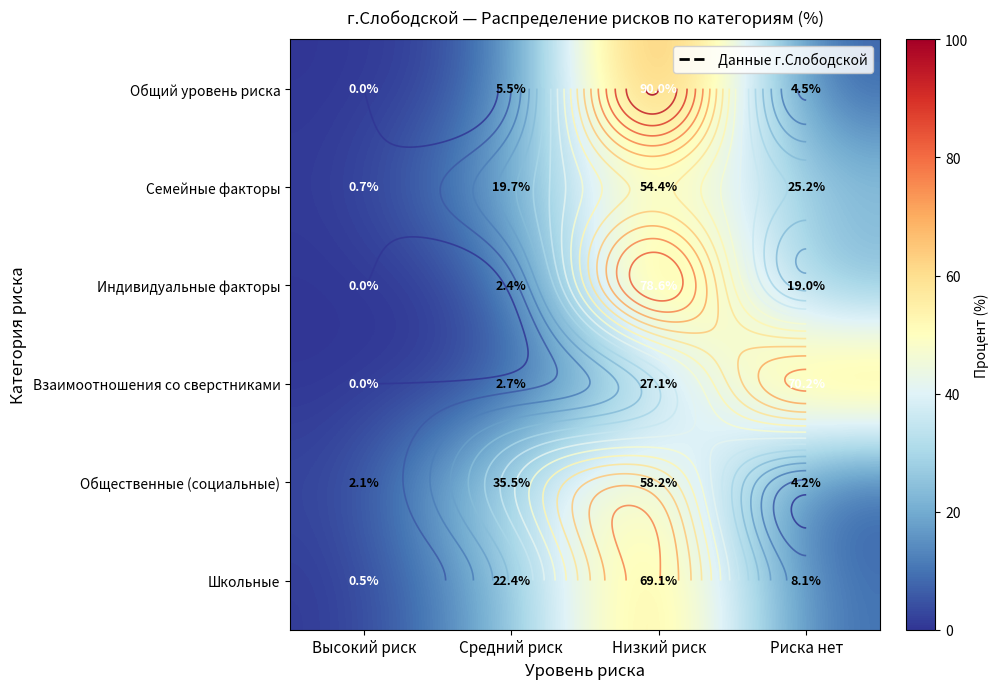

True or false: Общественные (социальные) has a value of 1.9 at Риска нет.

False